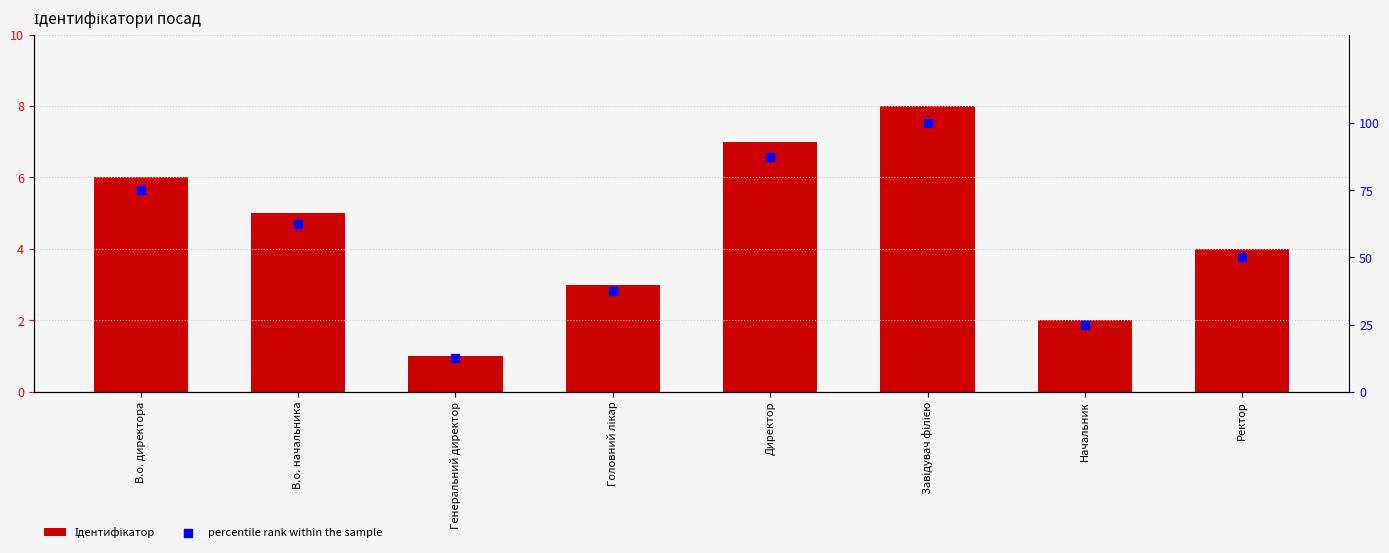

Which series has the largest total across all categories?

percentile rank within the sample